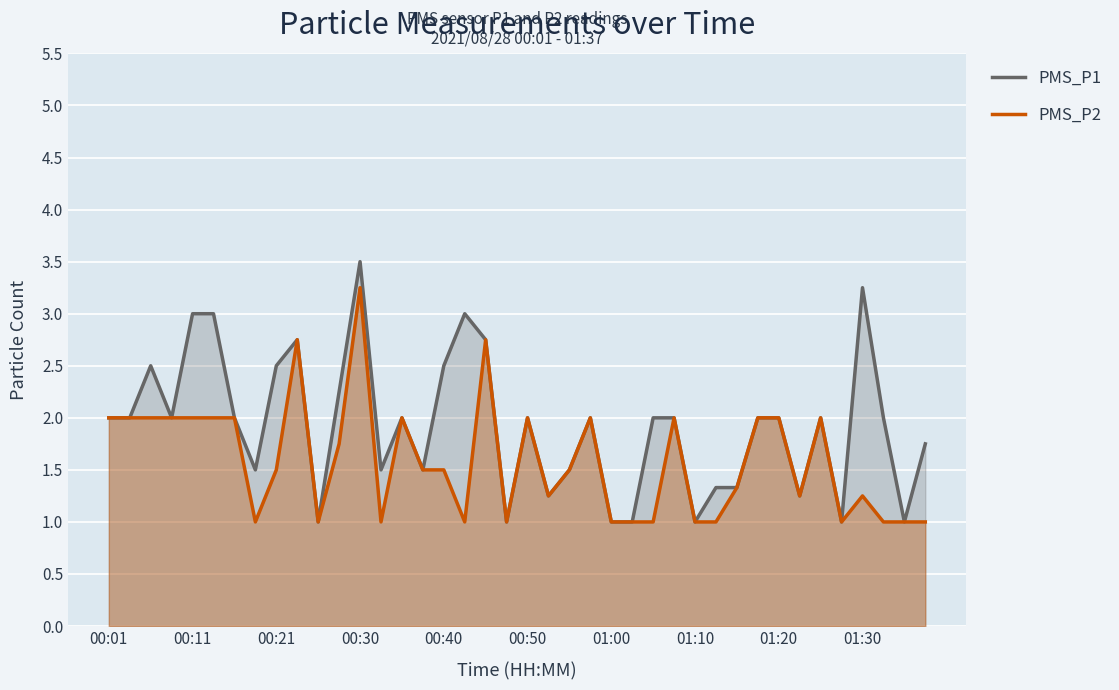

True or false: PMS_P2 has a value of 1.8 at 11.

True